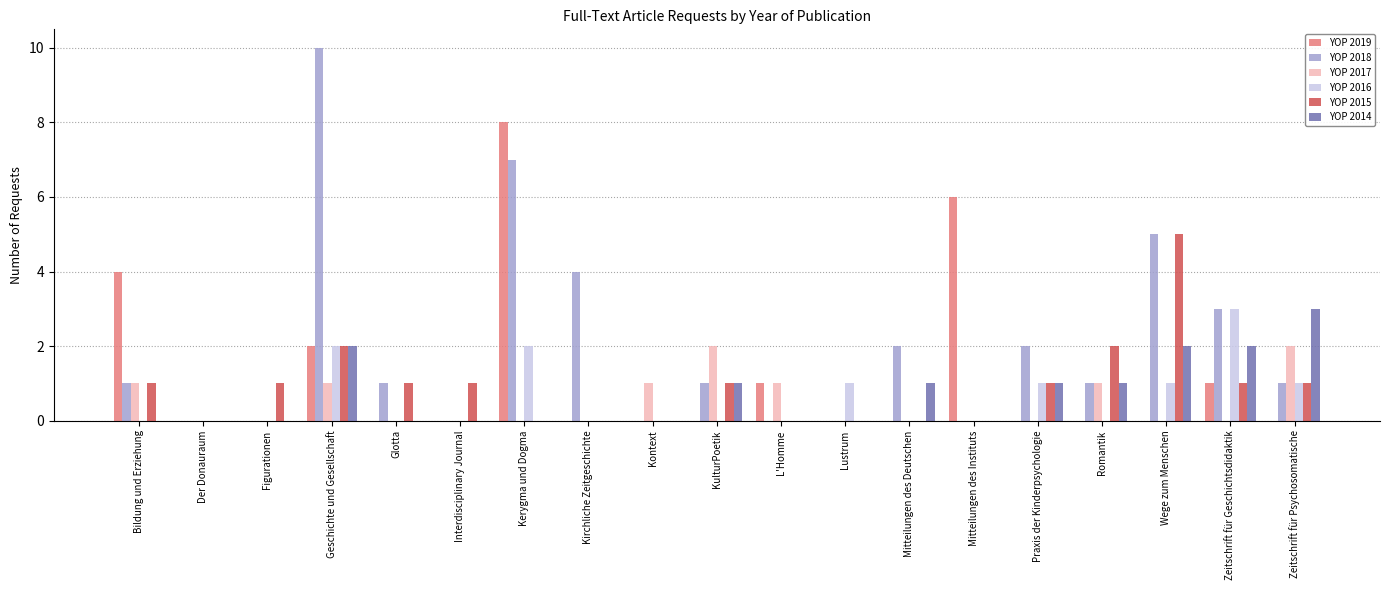

What is the average value of the YOP 2018 series?

2